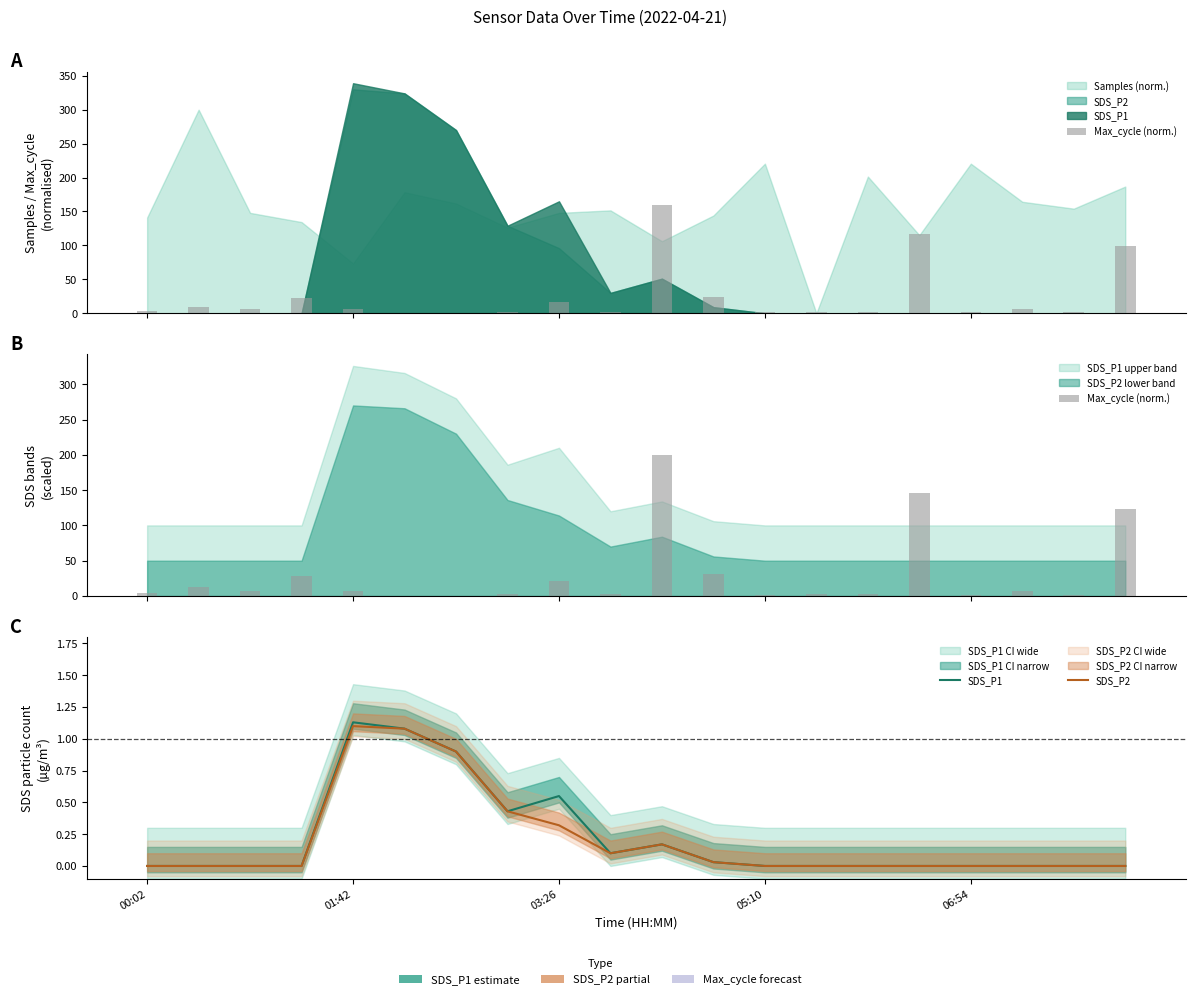

Reading left to right, extract all data points from this chart.

Max_cycle (norm.): 4.3	12.3	7.5	28.1	7.5	0.0	0.0	3.2	20.6	3.2	200.0	30.4	1.6	3.2	2.8	145.5	1.6	7.5	2.0	123.7
SDS_P1: 0.0	0.0	0.0	0.0	1.1	1.1	0.9	0.4	0.6	0.1	0.2	0.0	0.0	0.0	0.0	0.0	0.0	0.0	0.0	0.0
SDS_P2: 0.0	0.0	0.0	0.0	1.1	1.1	0.9	0.4	0.3	0.1	0.2	0.0	0.0	0.0	0.0	0.0	0.0	0.0	0.0	0.0